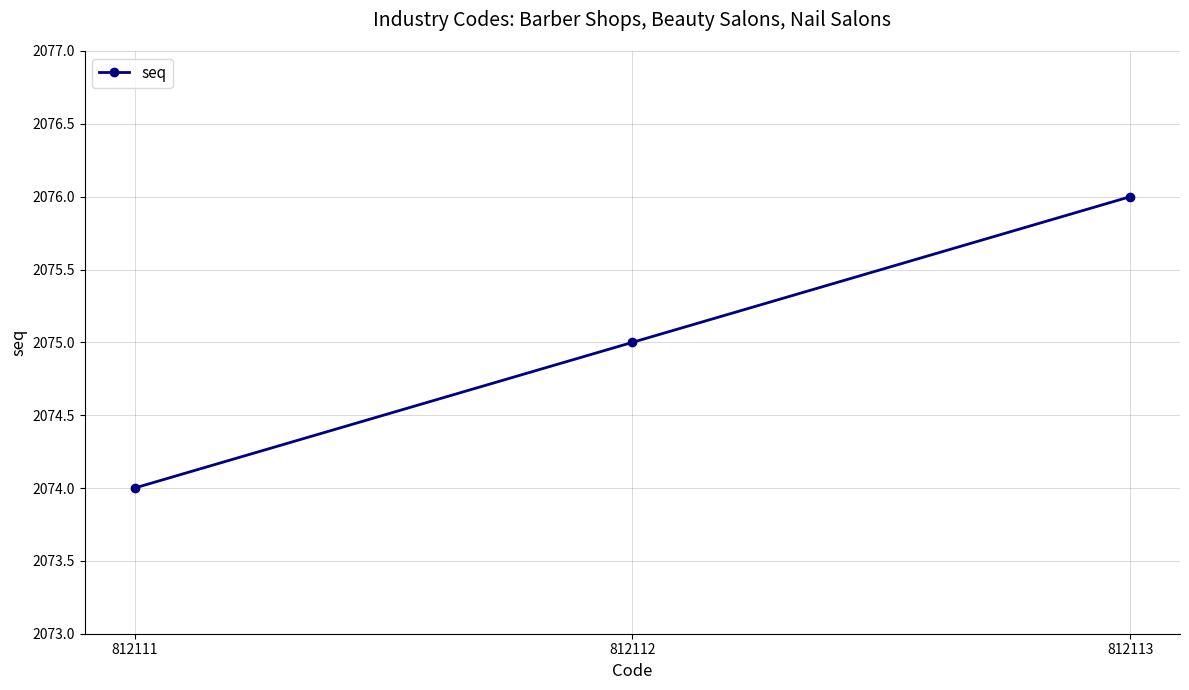

Which has a higher value, 812112 or 812111?

812112